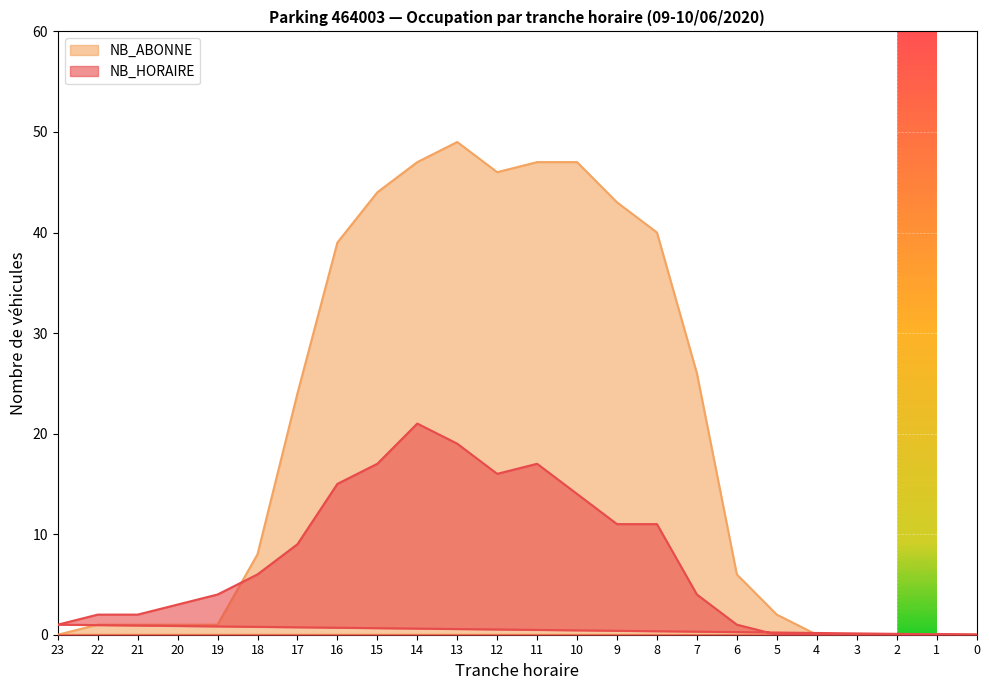

List the series in order of their overall mean, highest first.

NB_ABONNE, NB_HORAIRE